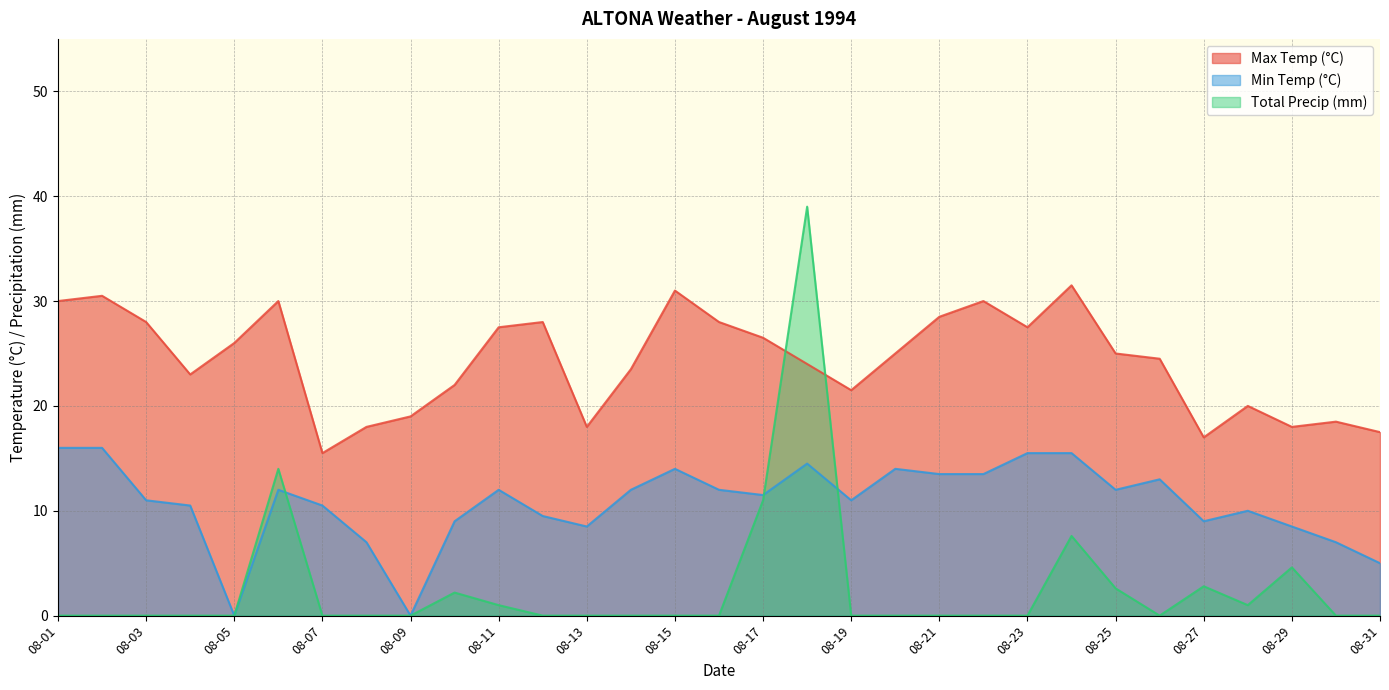

Reading left to right, extract all data points from this chart.

Max Temp (°C): 30.0	30.5	28.0	23.0	26.0	30.0	15.5	18.0	19.0	22.0	27.5	28.0	18.0	23.5	31.0	28.0	26.5	24.0	21.5	25.0	28.5	30.0	27.5	31.5	25.0	24.5	17.0	20.0	18.0	18.5	17.5
Min Temp (°C): 16.0	16.0	11.0	10.5	0.0	12.0	10.5	7.0	0.0	9.0	12.0	9.5	8.5	12.0	14.0	12.0	11.5	14.5	11.0	14.0	13.5	13.5	15.5	15.5	12.0	13.0	9.0	10.0	8.5	7.0	5.0
Total Precip (mm): 0.0	0.0	0.0	0.0	0.0	14.0	0.0	0.0	0.0	2.2	1.0	0.0	0.0	0.0	0.0	0.0	11.0	39.0	0.0	0.0	0.0	0.0	0.0	7.6	2.6	0.0	2.8	1.0	4.6	0.0	0.0